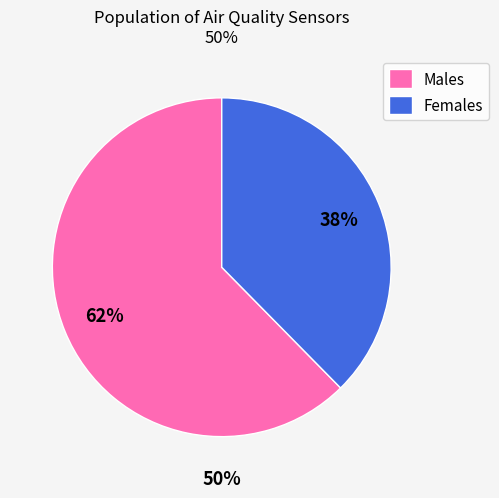

Which slice is the smallest?

Females